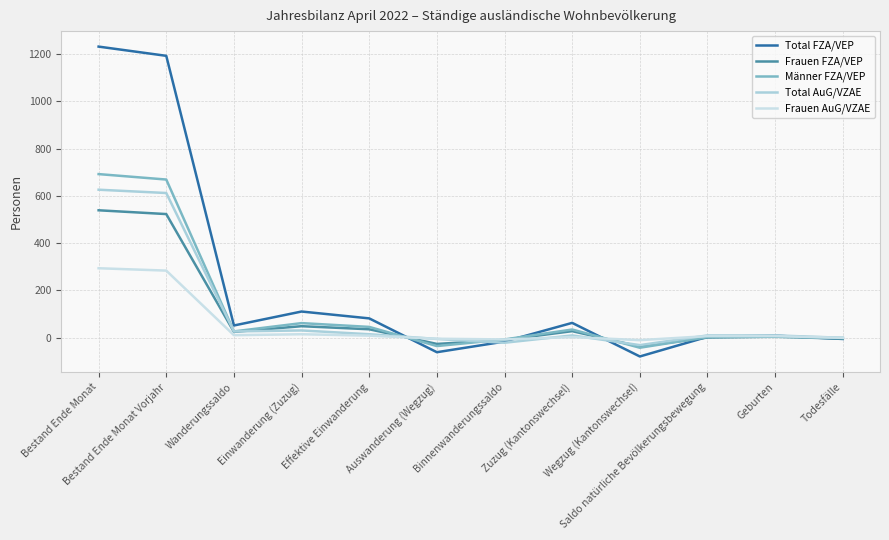

What is the maximum value for Total AuG/VZAE?

626